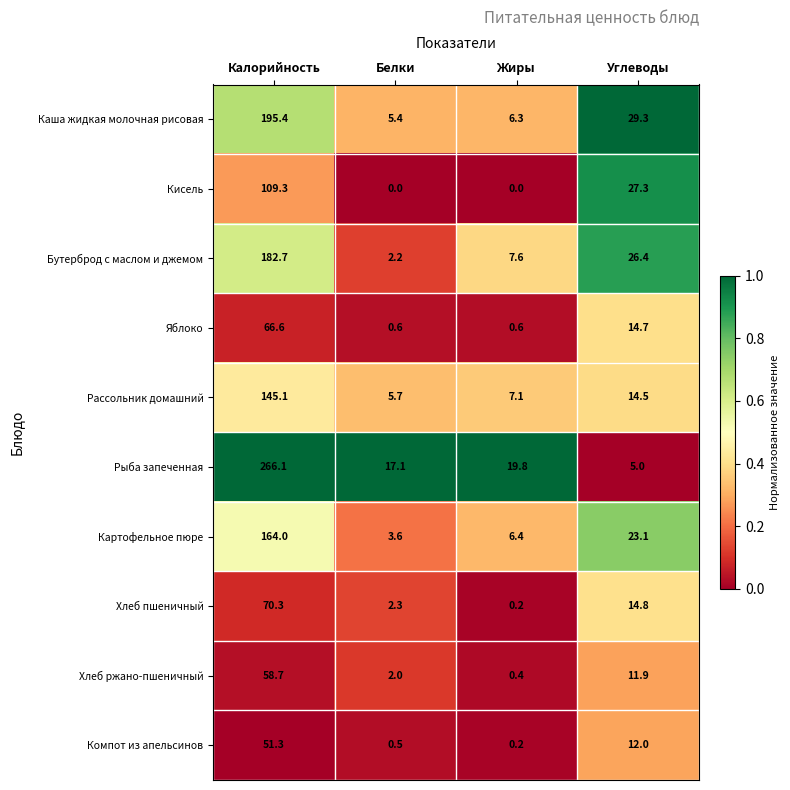

Is it true that Рассольник домашний equals 4.2 at Жиры?

False